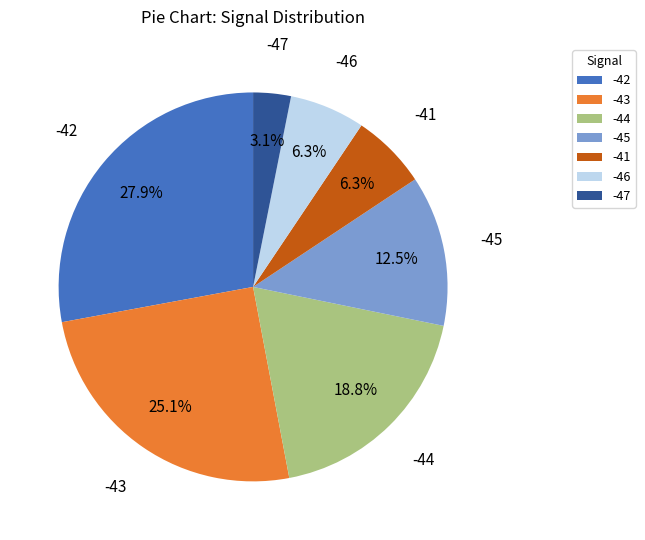

What is the largest slice in the pie chart?

-42